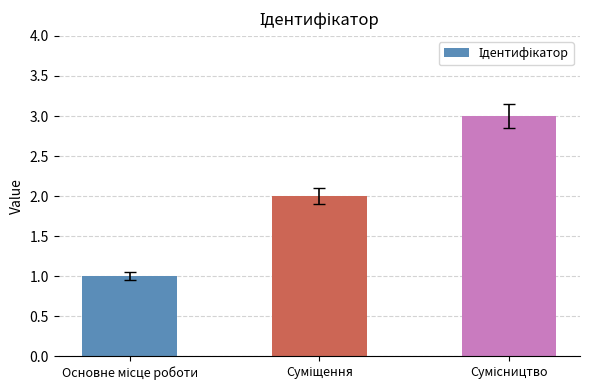

How many distinct data groups are displayed?

1